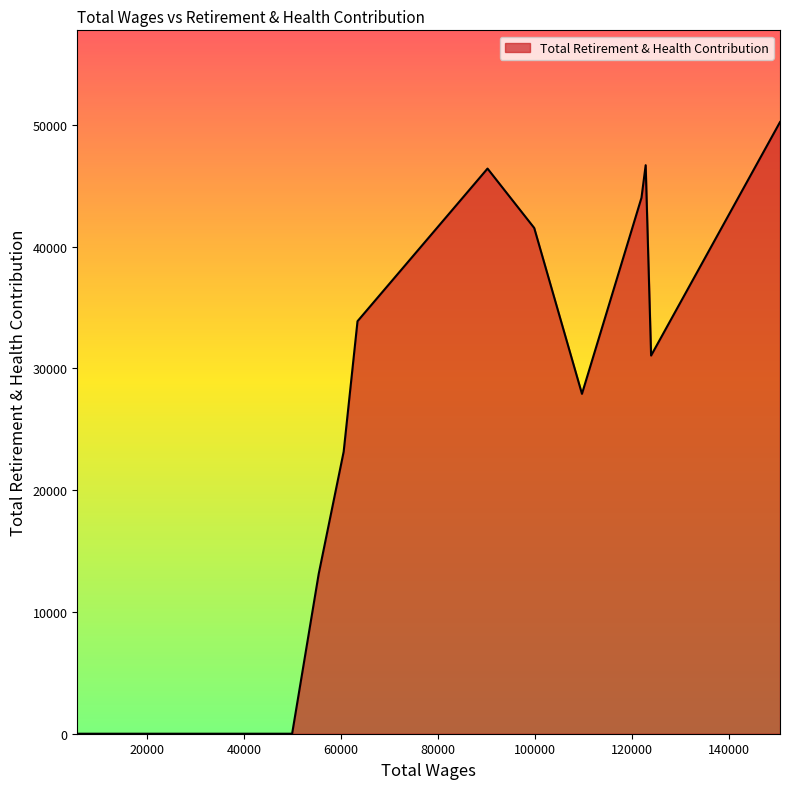

What is the greatest value displayed?

50231